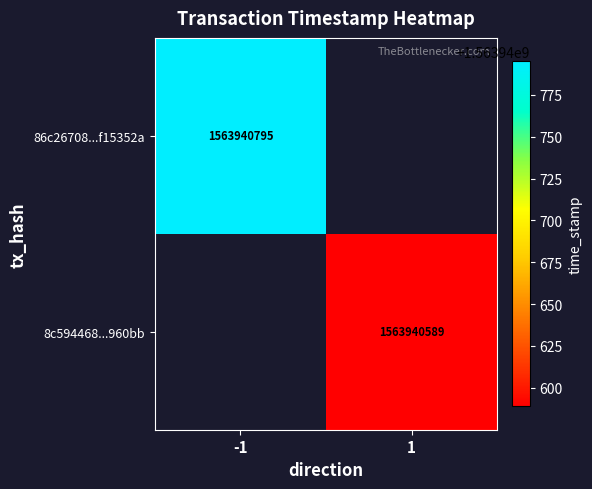

Reading left to right, extract all data points from this chart.

86c26708997ca2b11837a57f56eda45df15352a: -1	1563940795
8c594468d6e8e29557af5d153cc8b13b80960bb: 1	1563940589